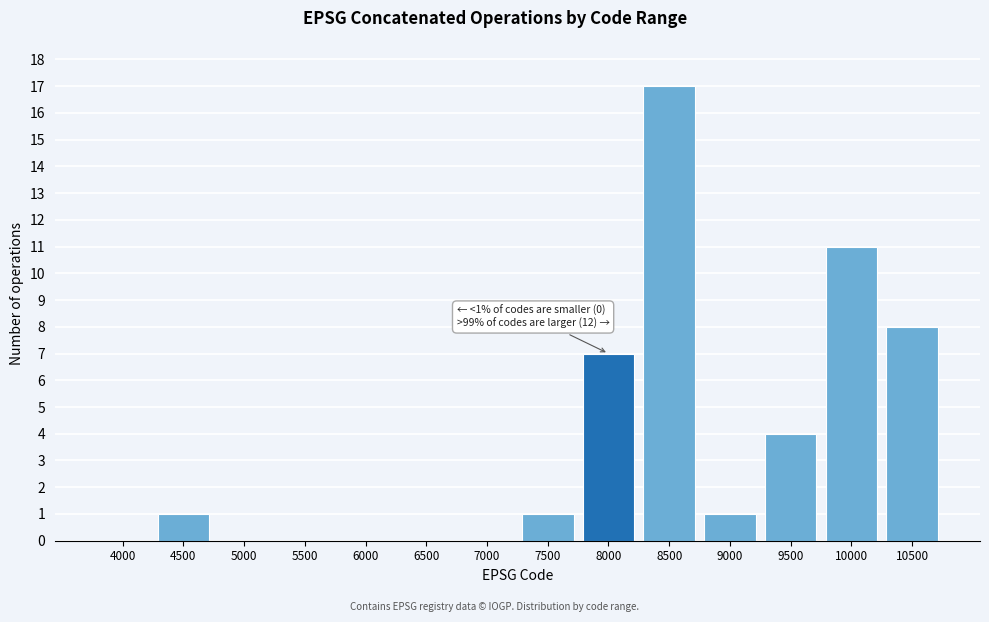

Reading left to right, what are all the values shown in this chart?

4000=0	4500=1	5000=0	5500=0	6000=0	6500=0	7000=0	7500=1	8000=7	8500=17	9000=1	9500=4	10000=11	10500=8